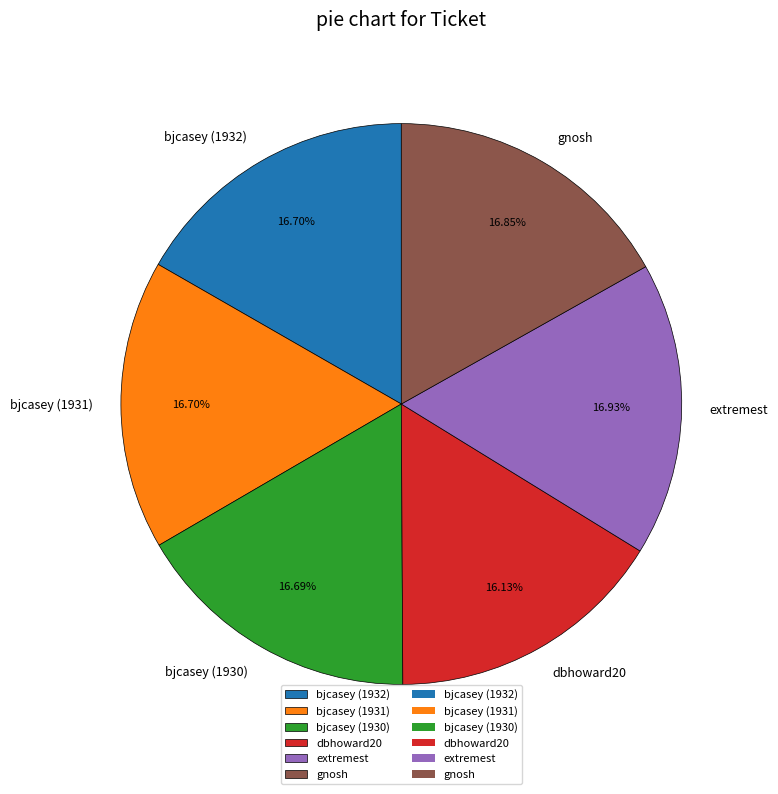

Combined, do extremest and bjcasey (1932) account for over 50%?

No